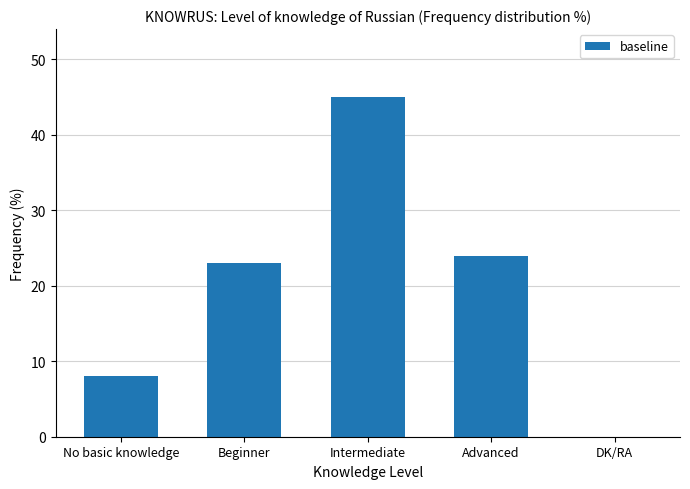

The chart shows a value of 24 at Advanced. True or false?

True